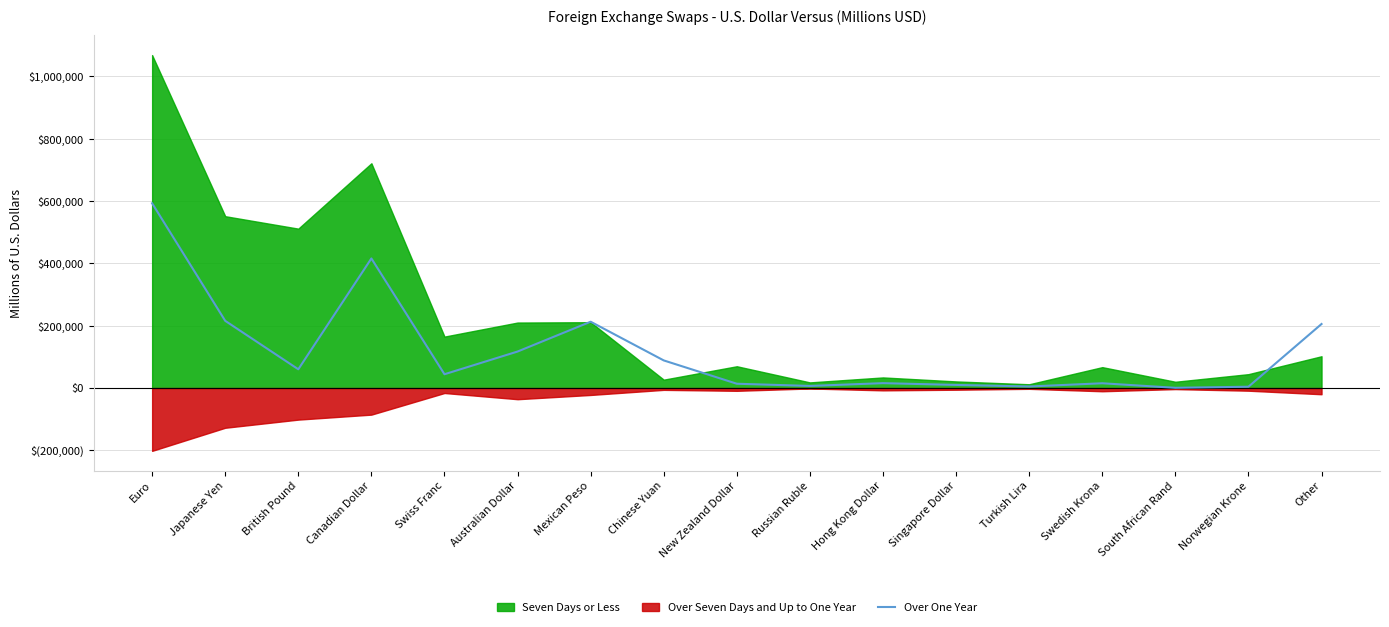

What is the difference between the values at Australian Dollar and British Pound?

56960